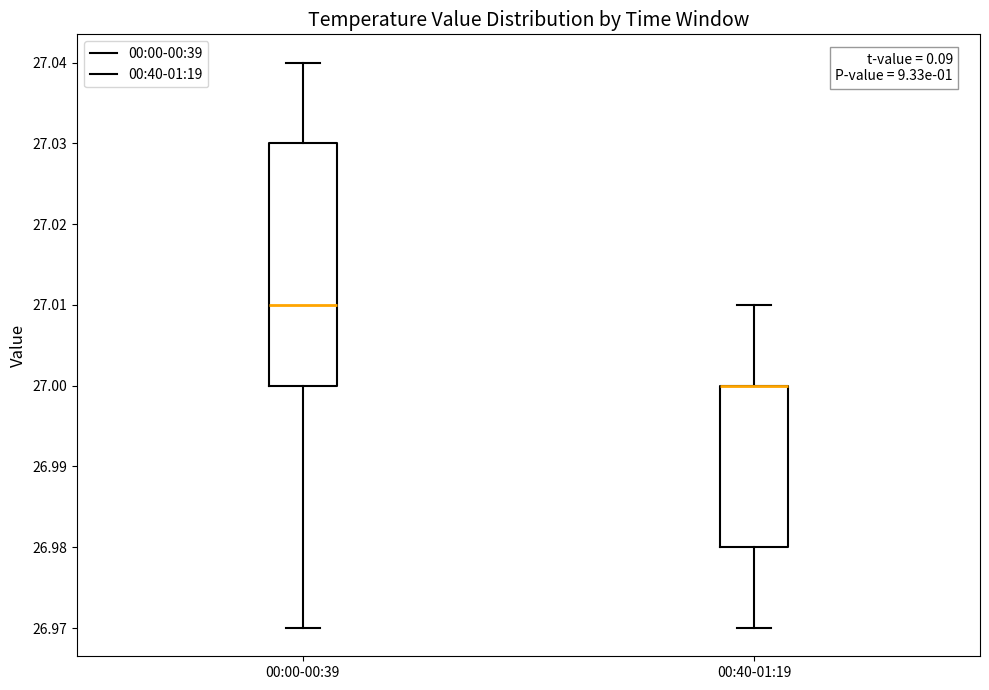

Reading left to right, transcribe this box plot: for each box, give where its median line is, the range the box spans, and where its two whiskers end, as read against the y-axis. The values are not printed on the chart, so give them approximately, as read against the axis.

00:00-00:39: median 27.01, box 27.00 to 27.03, whiskers 26.97 to 27.04
00:40-01:19: median 27.00 (drawn on the box's upper edge), box 26.98 to 27.00, whiskers 26.97 to 27.01